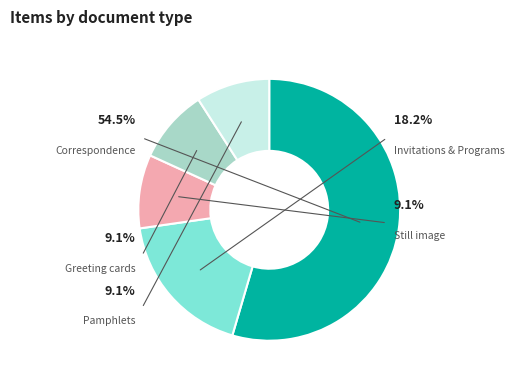

To the nearest percent, what percentage of the pie is Greeting cards?

9%